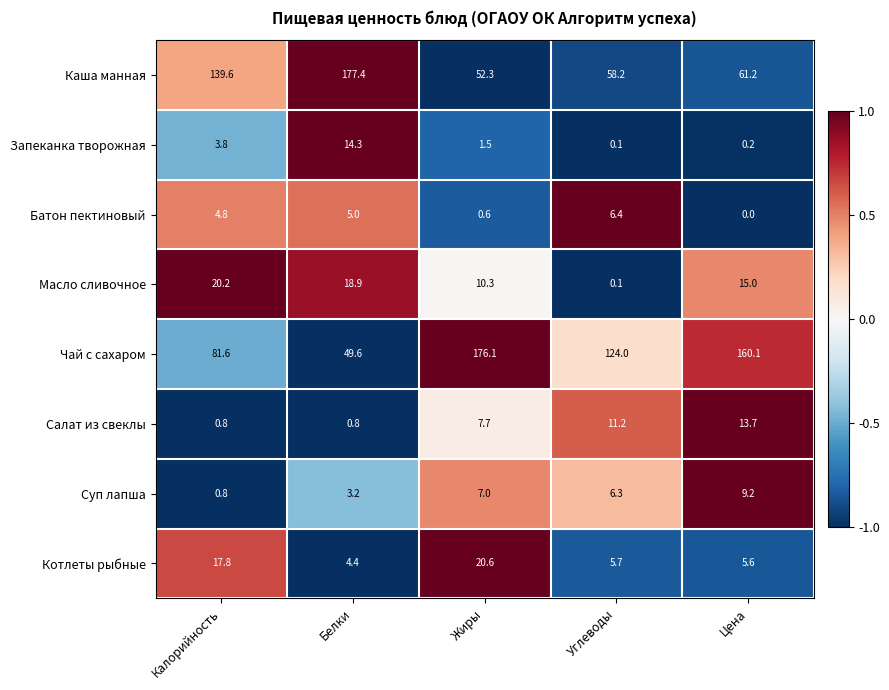

Which series changed the most between Белки and Цена?

Каша манная